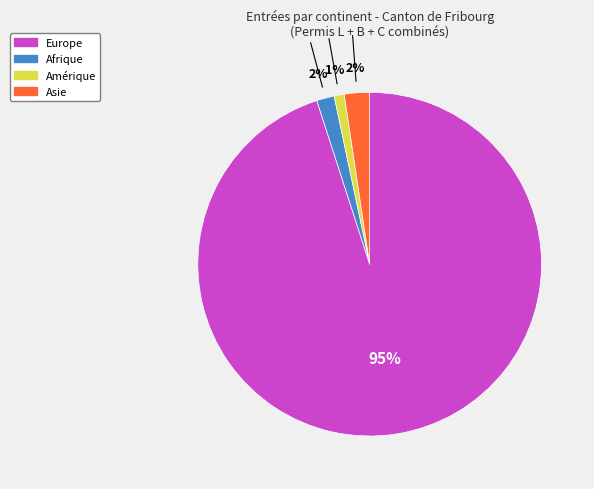

Does any single category account for the majority?

Yes